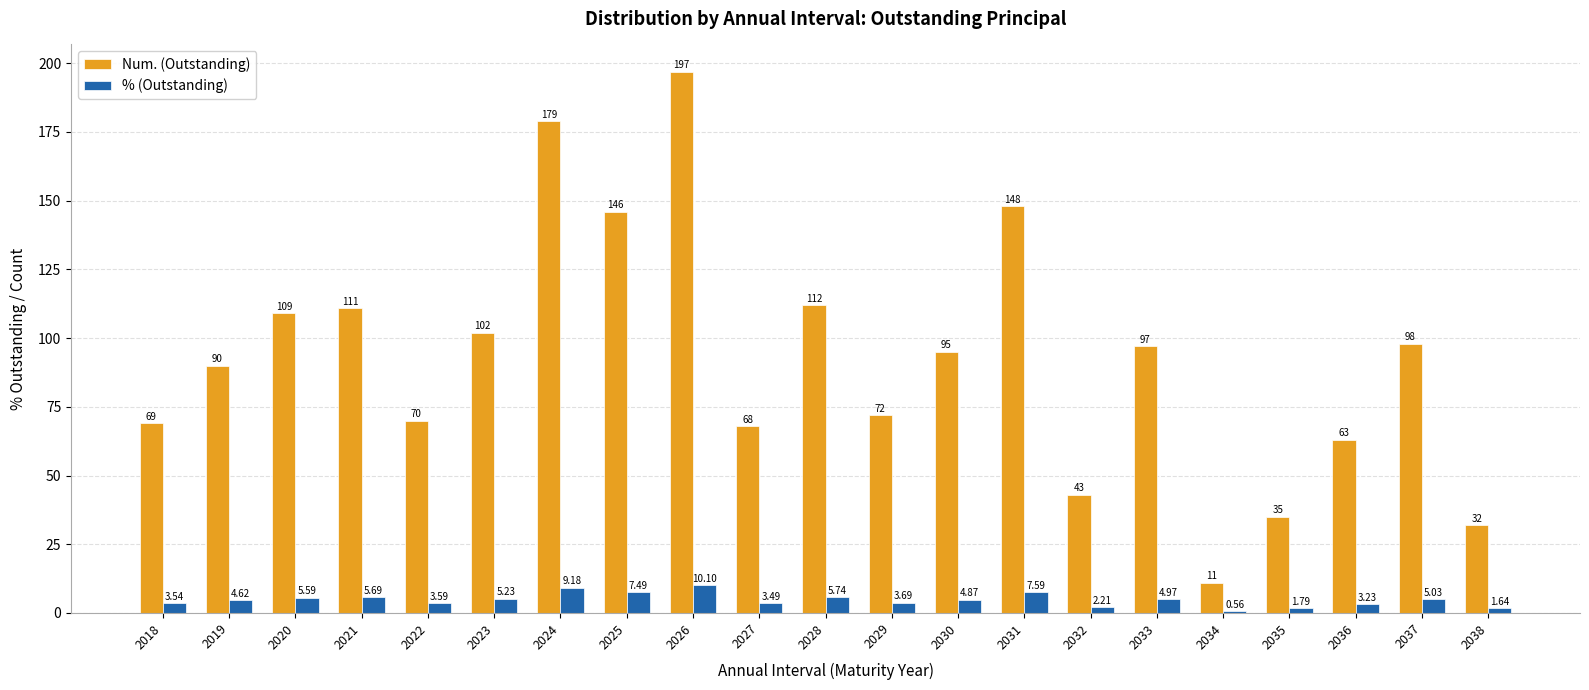

The Num. (Outstanding) series shows 146.0 at 2025. True or false?

True